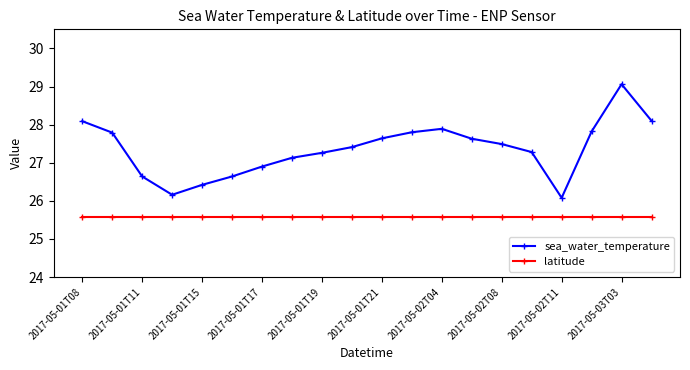

At how many categories does at least one series exceed 25?

20